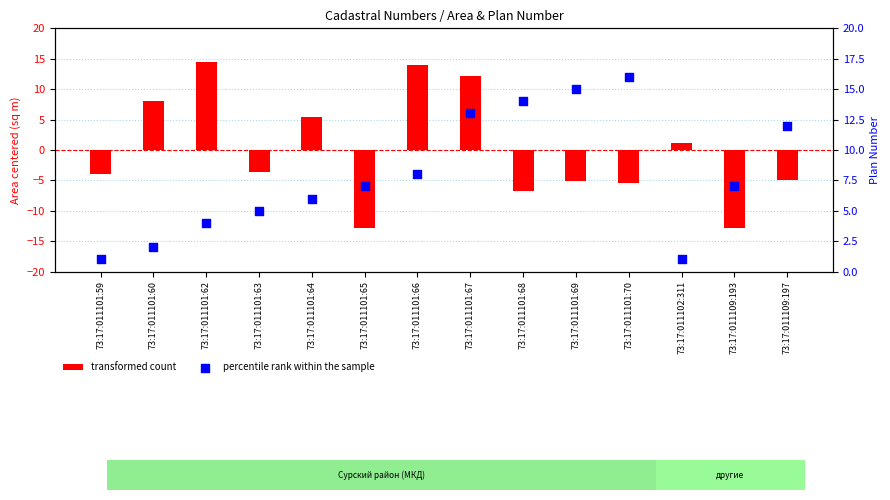

Is the value of transformed count at 73:17:011101:64 greater than the value of percentile rank within the sample at 73:17:011101:68?

No